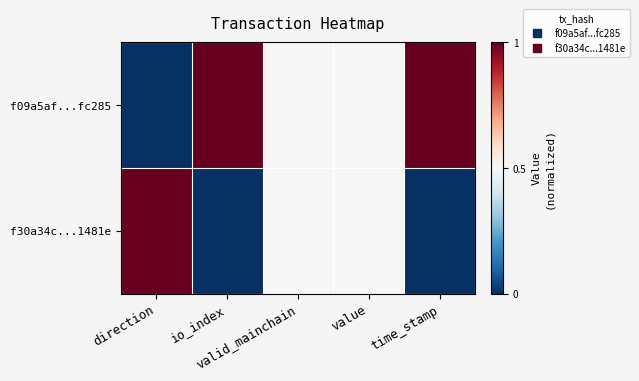

Reading left to right, extract all data points from this chart.

f09a5af...fc285: direction=0.0	io_index=1.0	valid_mainchain=0.5	value=0.5	time_stamp=1.0
f30a34c...1481e: direction=1.0	io_index=0.0	valid_mainchain=0.5	value=0.5	time_stamp=0.0